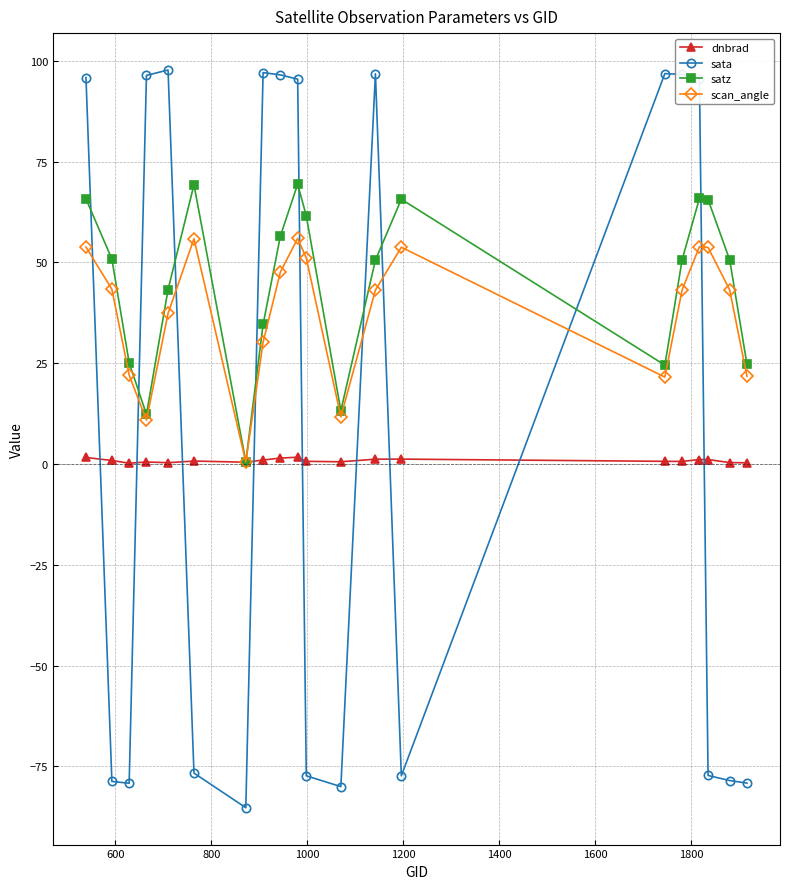

Which series has the widest spread of values?

sata